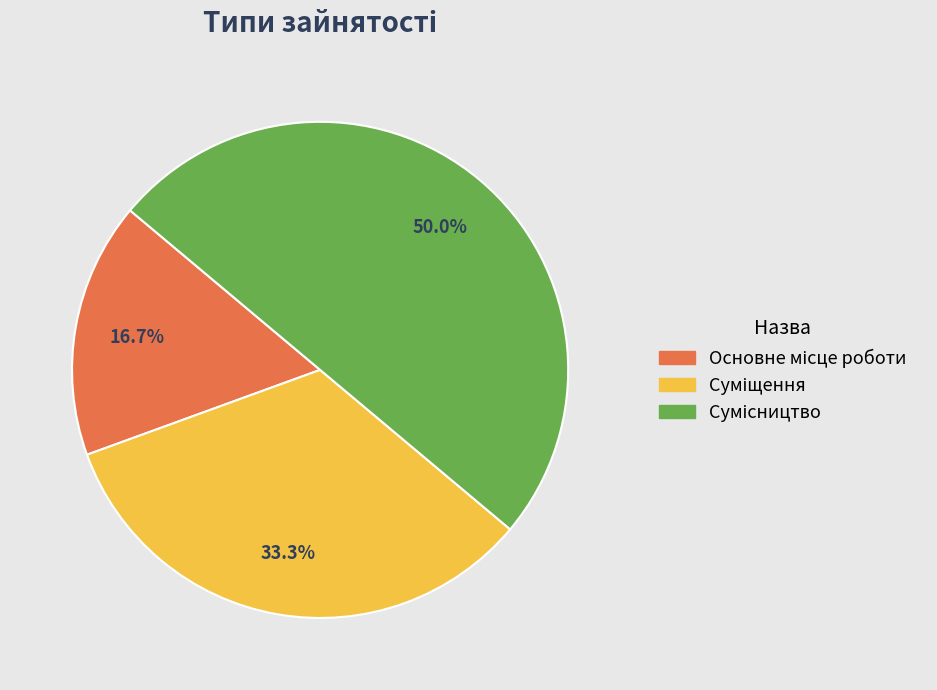

To the nearest percent, what is the combined percentage of Основне місце роботи and Суміщення?

50%